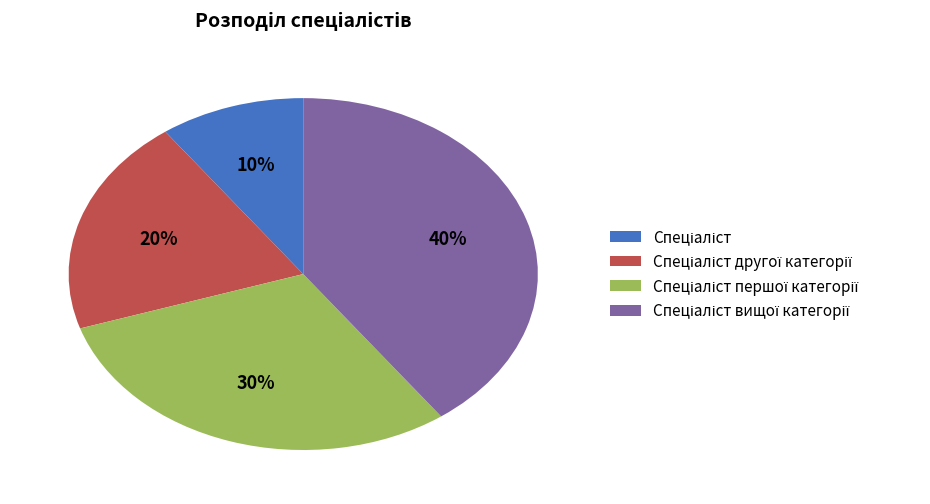

To the nearest percent, what is the difference between the largest and smallest slice percentages?

30%